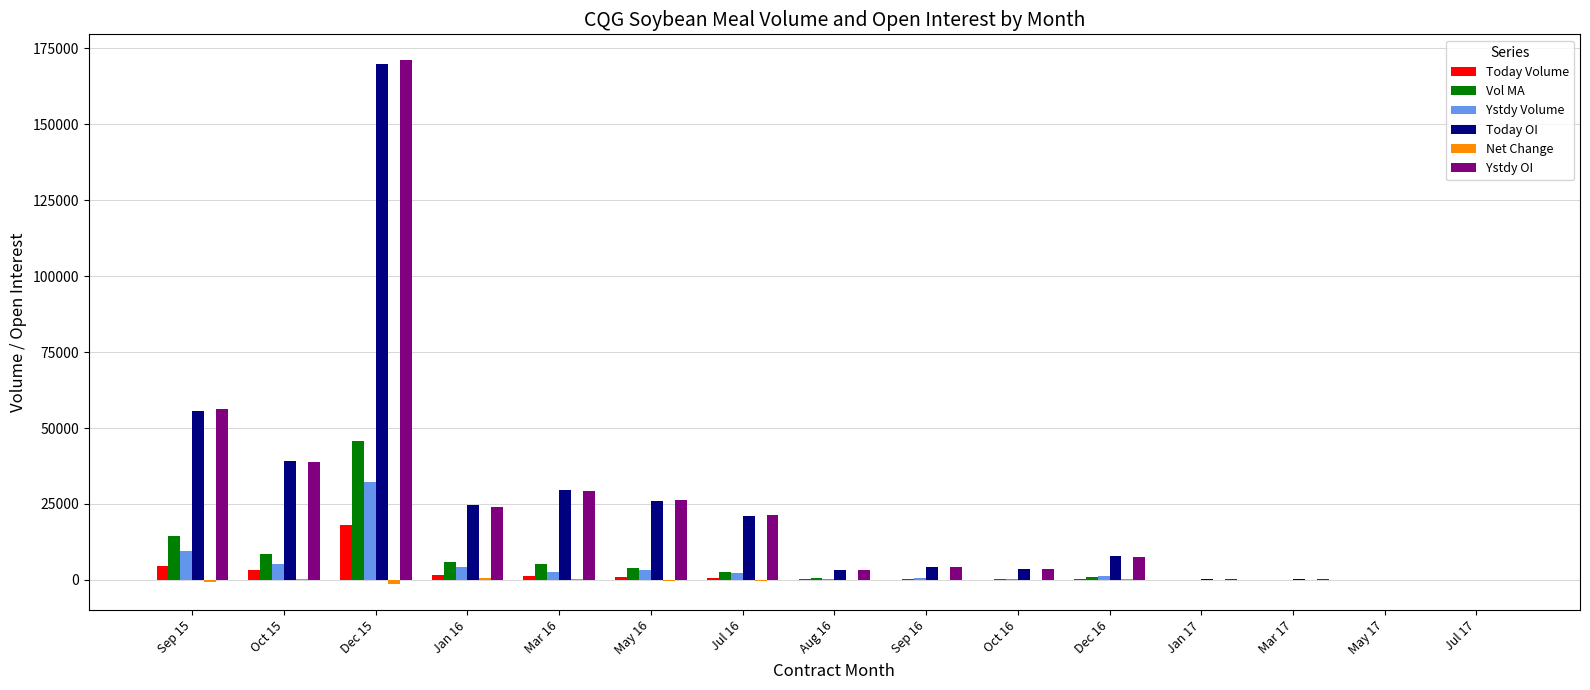

Are the bars horizontal?

No